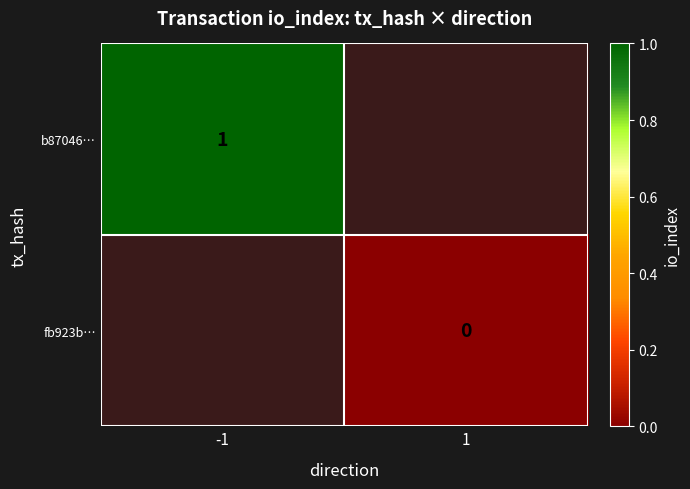

Is it true that b87046… equals 2 at -1?

False